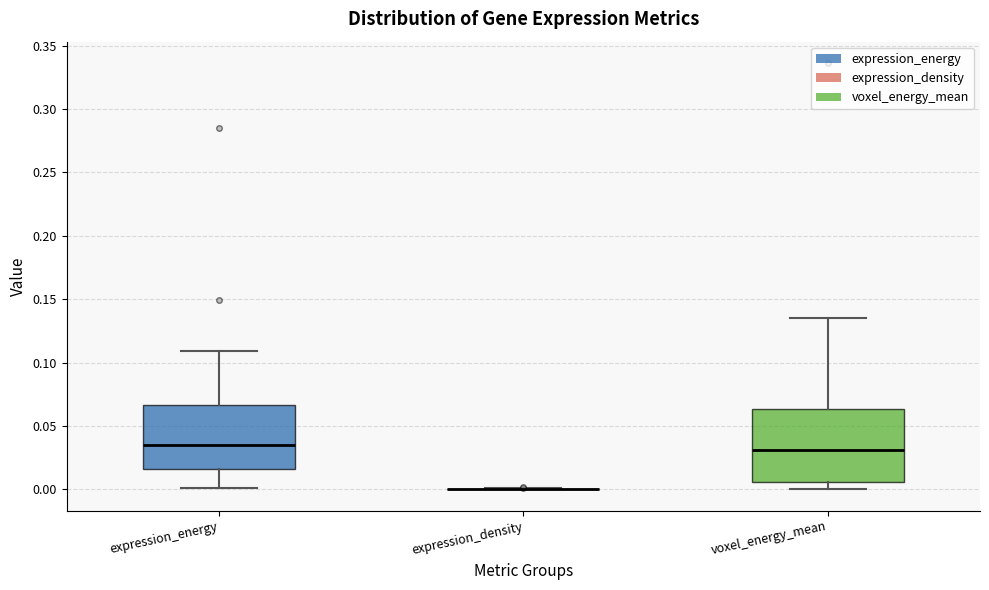

Comparing the boxes themselves (not the whiskers), which one is the tallest?

voxel_energy_mean